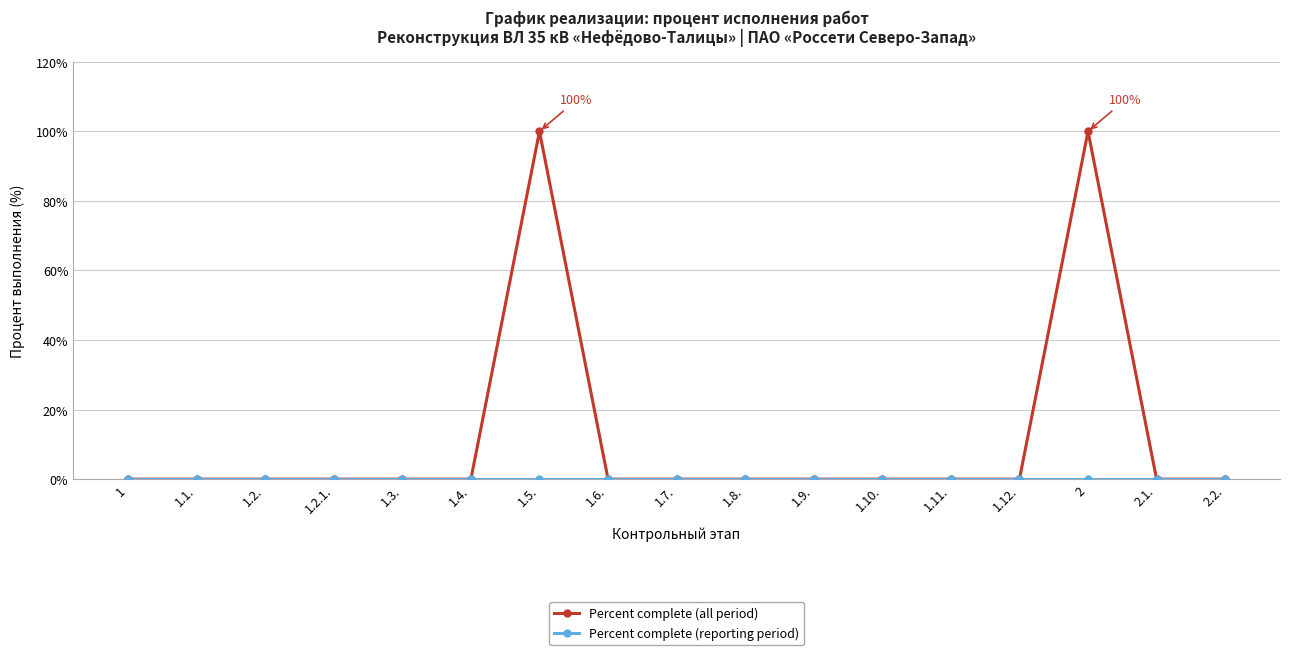

At how many categories does at least one series exceed 85?

2